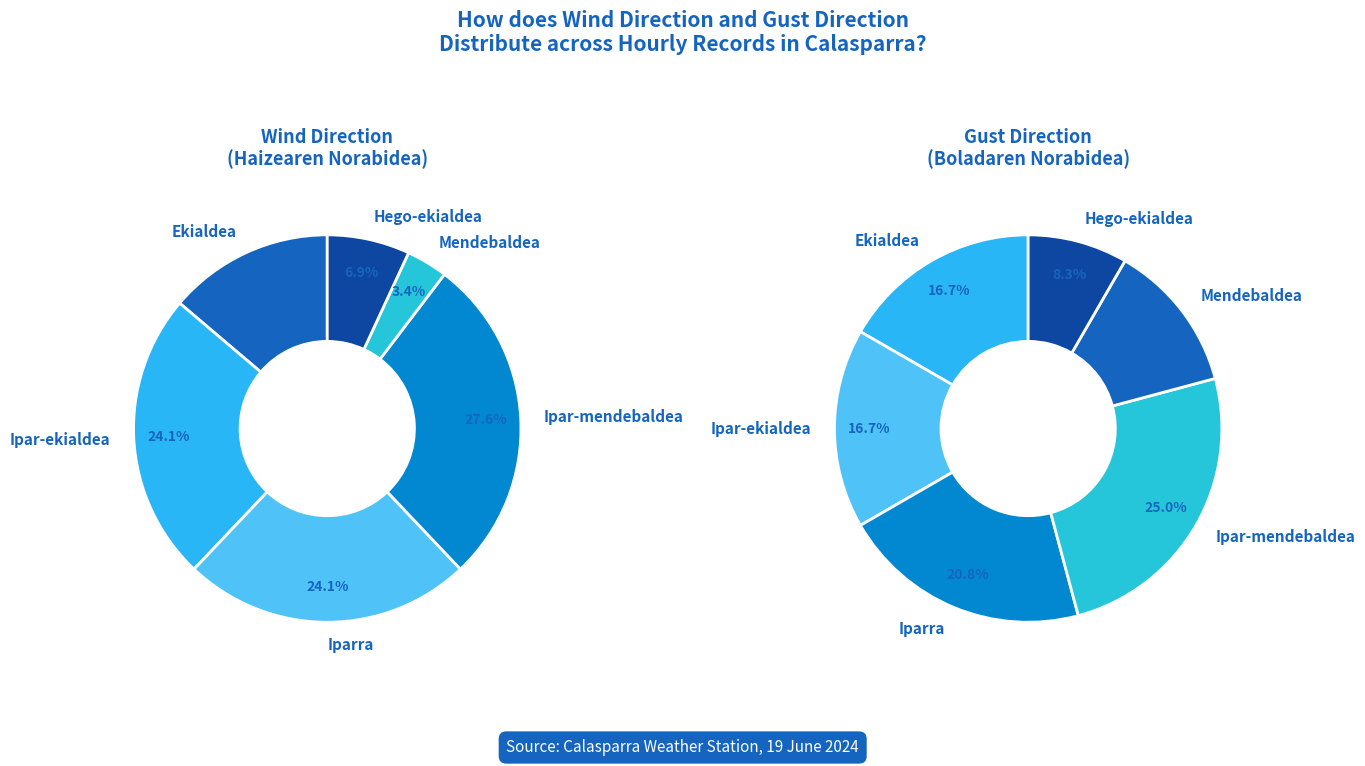

Approximately how many times larger is the value at Hego-ekialdea compared to Ipar-ekialdea?

0.3